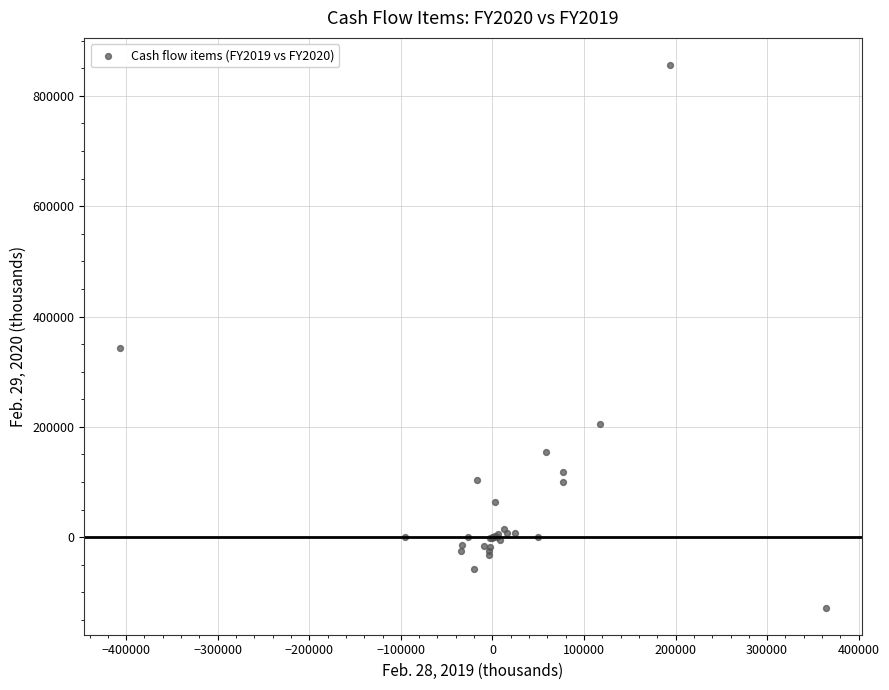

What Y value in the scatter plot is closest to 364099?

343555